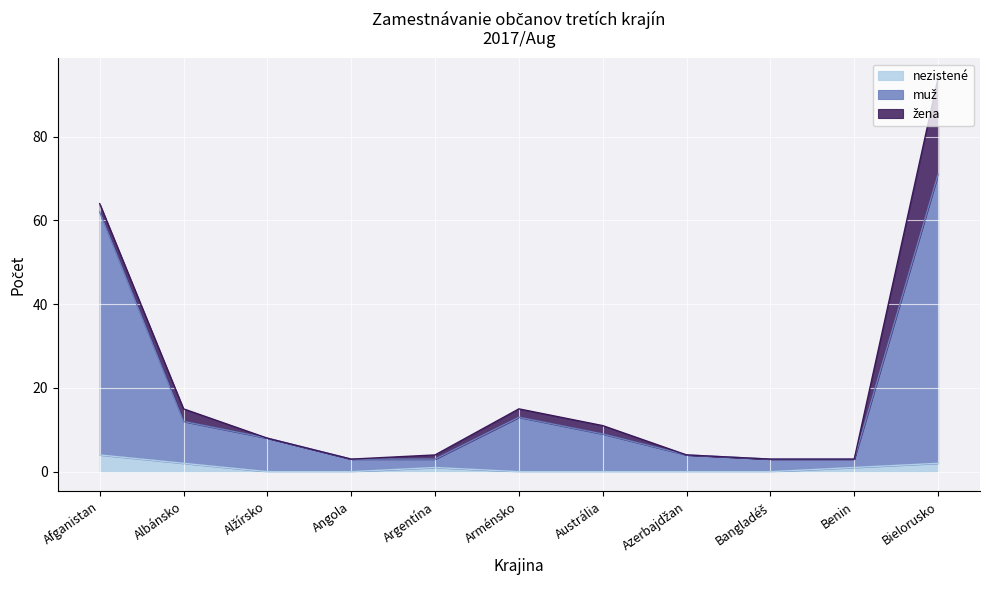

What is the difference between the second highest and minimum values in the nezistené series?

2